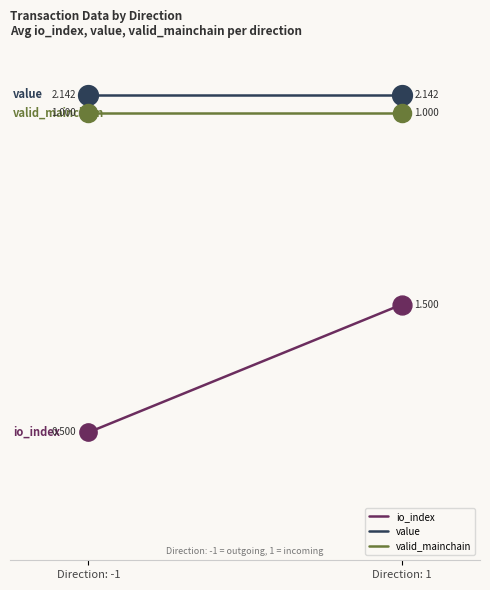

Which series reaches the maximum Y coordinate?

value